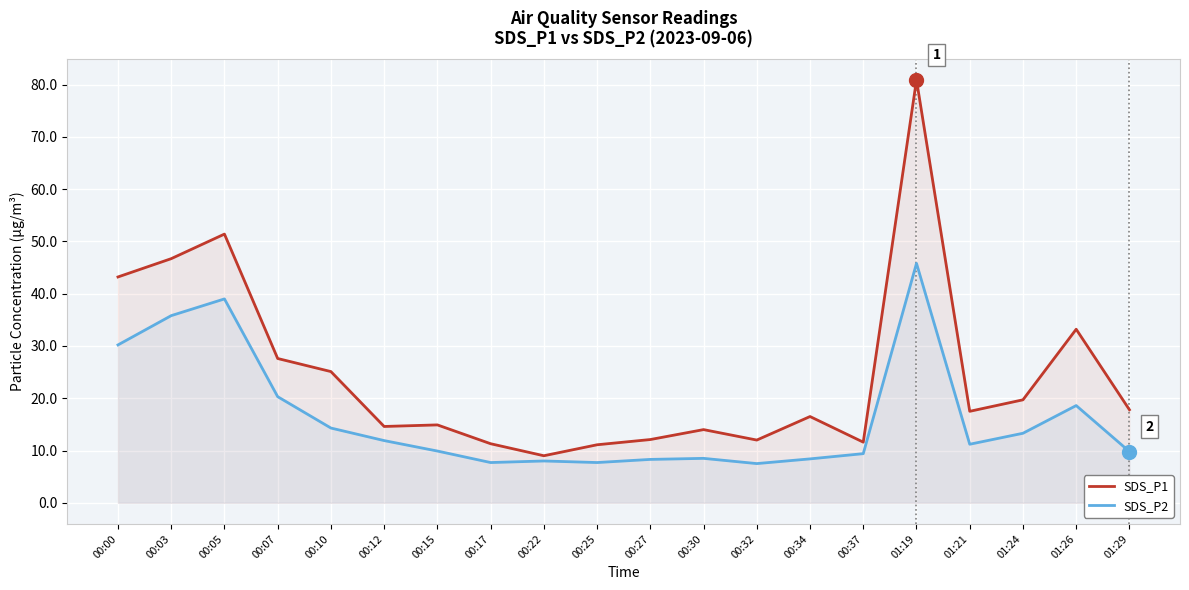

Which series has the largest total across all categories?

SDS_P1